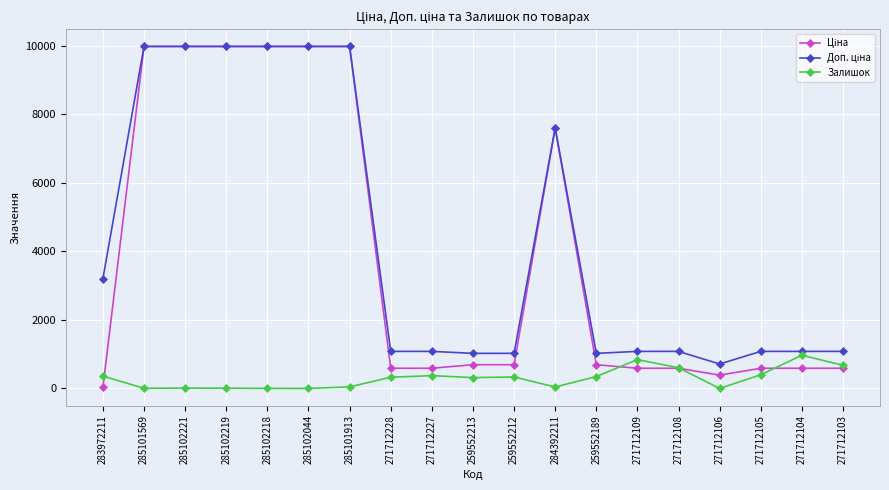

True or false: Залишок has a value of 335.0 at 259552212.

True